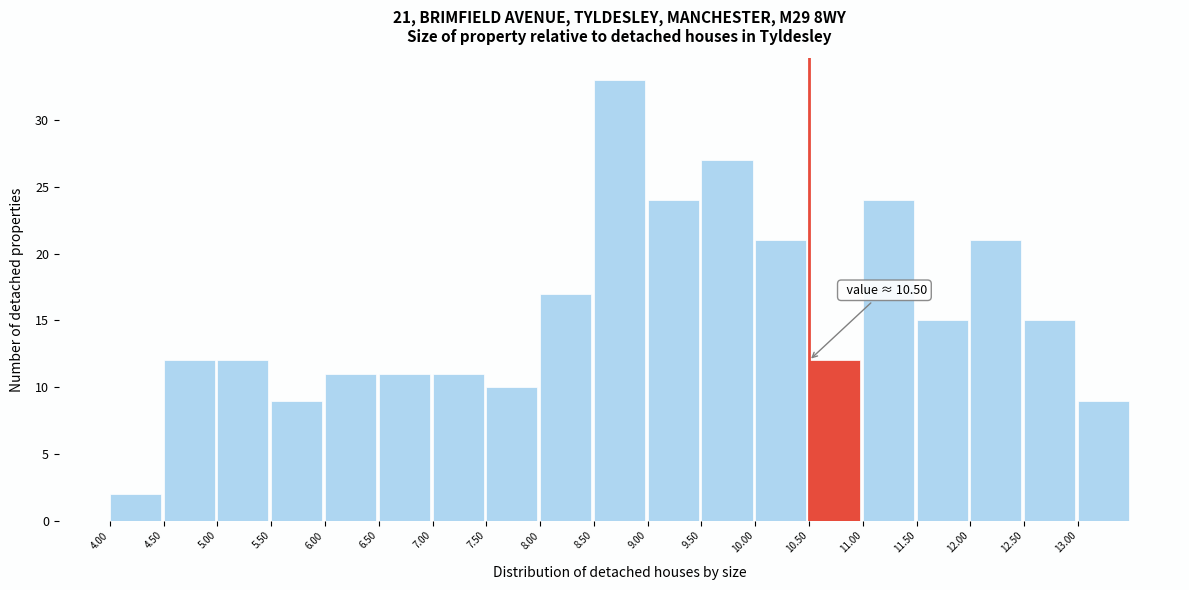

Which range on the x-axis has the tallest bar?

8.5 to 9.0